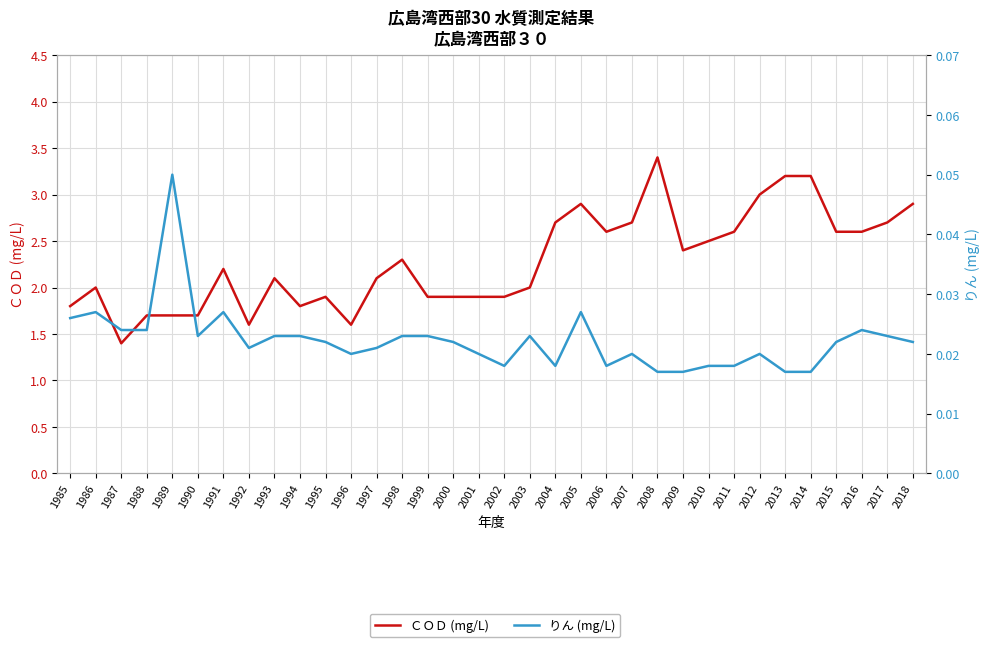

What is the total value across all series at 1986?

2.0